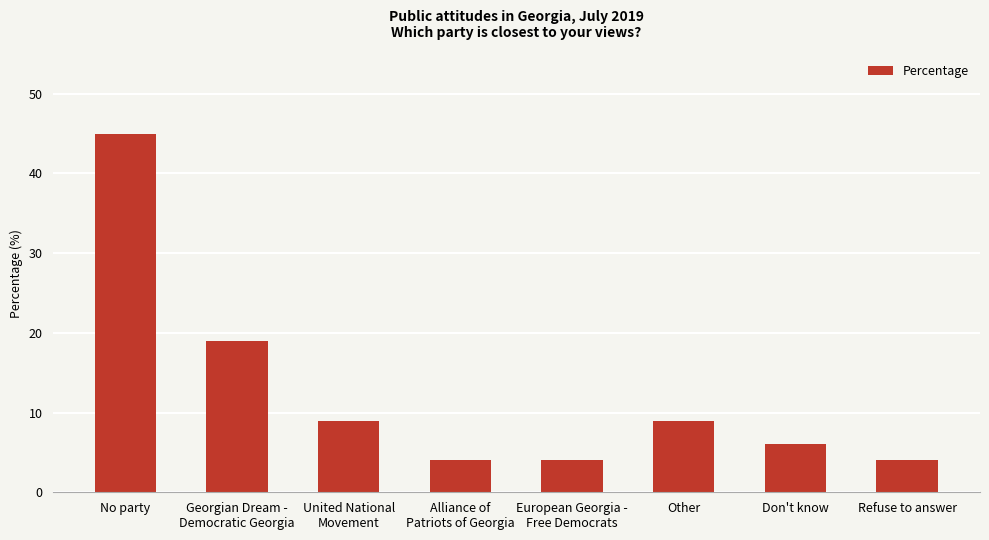

What is the minimum value shown in the chart?

4